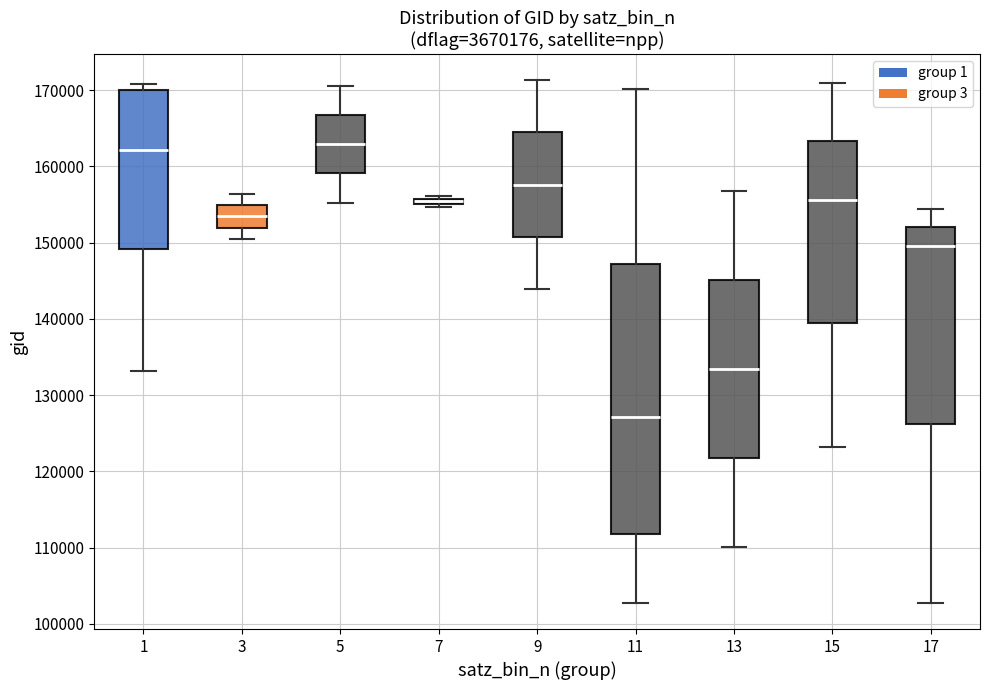

Where does the upper whisker of the box at x = 9 end on the y-axis? The values are not printed on the chart, so give them approximately, as read against the axis.

171000